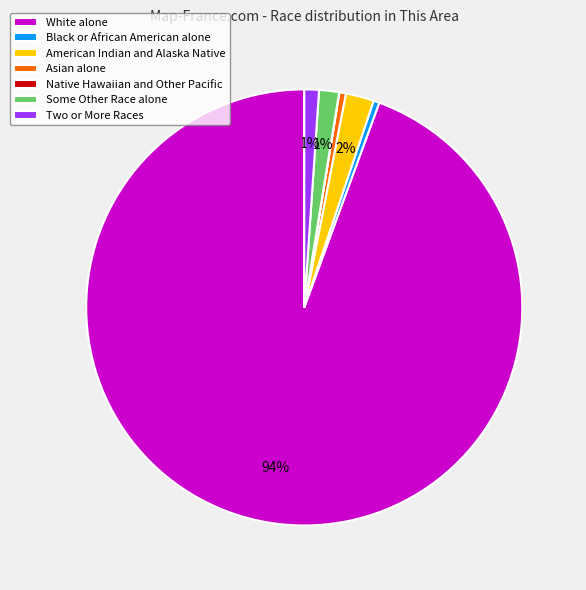

Is it true that Two or More Races is 1% of the pie?

True